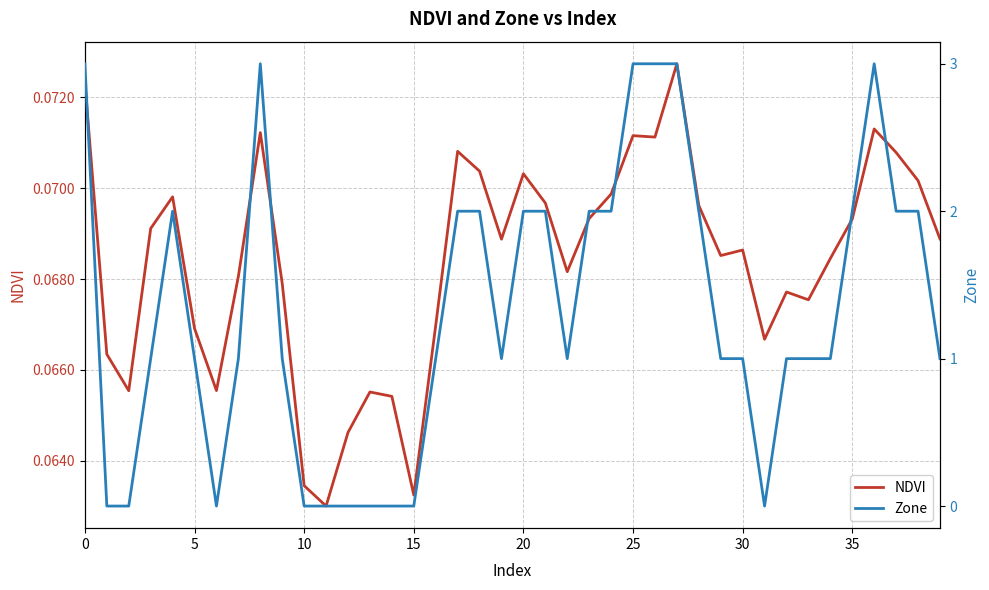

True or false: Zone and NDVI intersect in this chart.

True